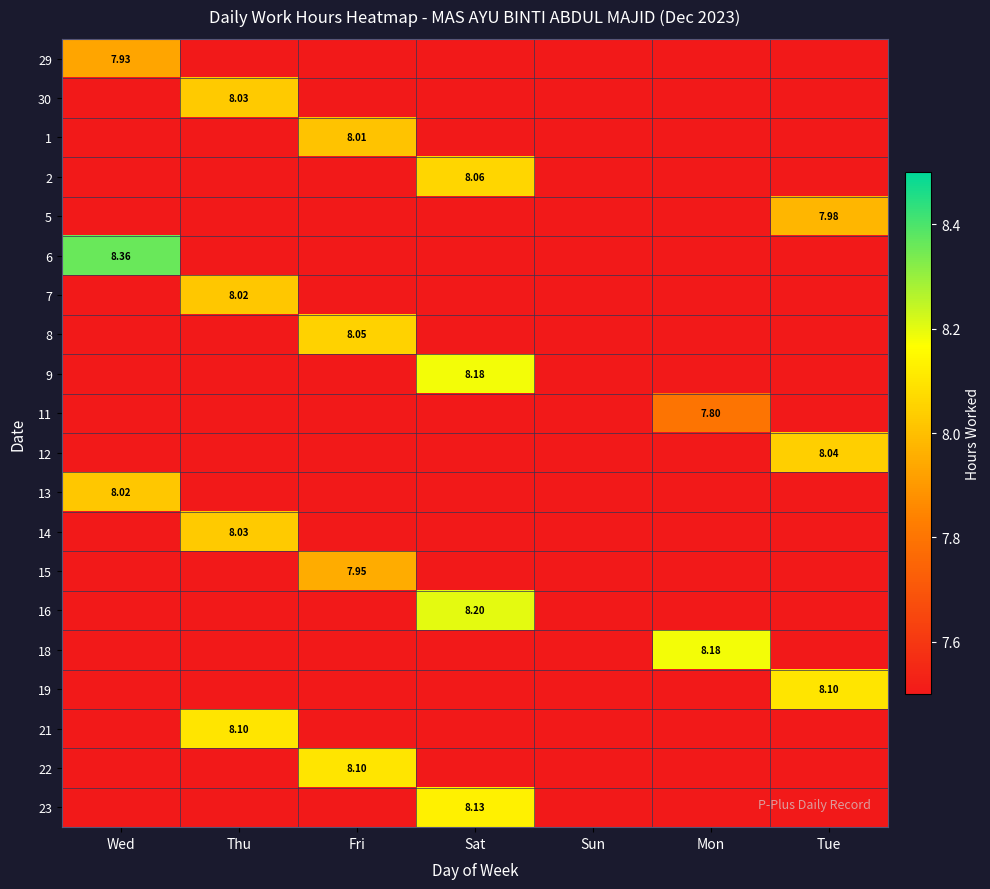

Is it true that 18 equals 13.6 at Mon?

False